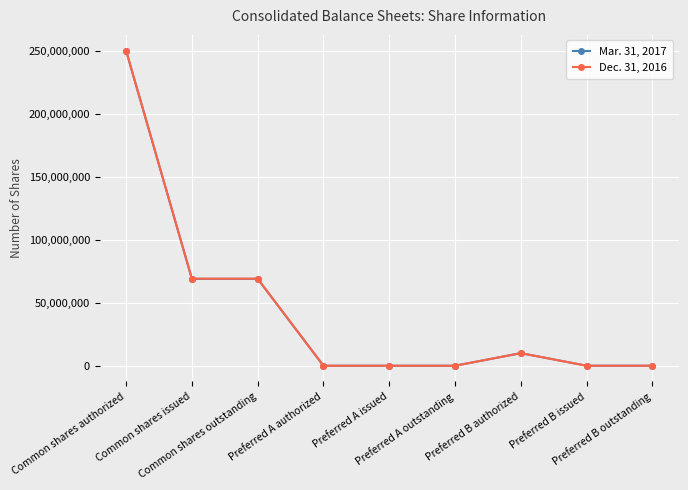

List the series in order of their overall mean, lowest first.

Mar. 31, 2017, Dec. 31, 2016